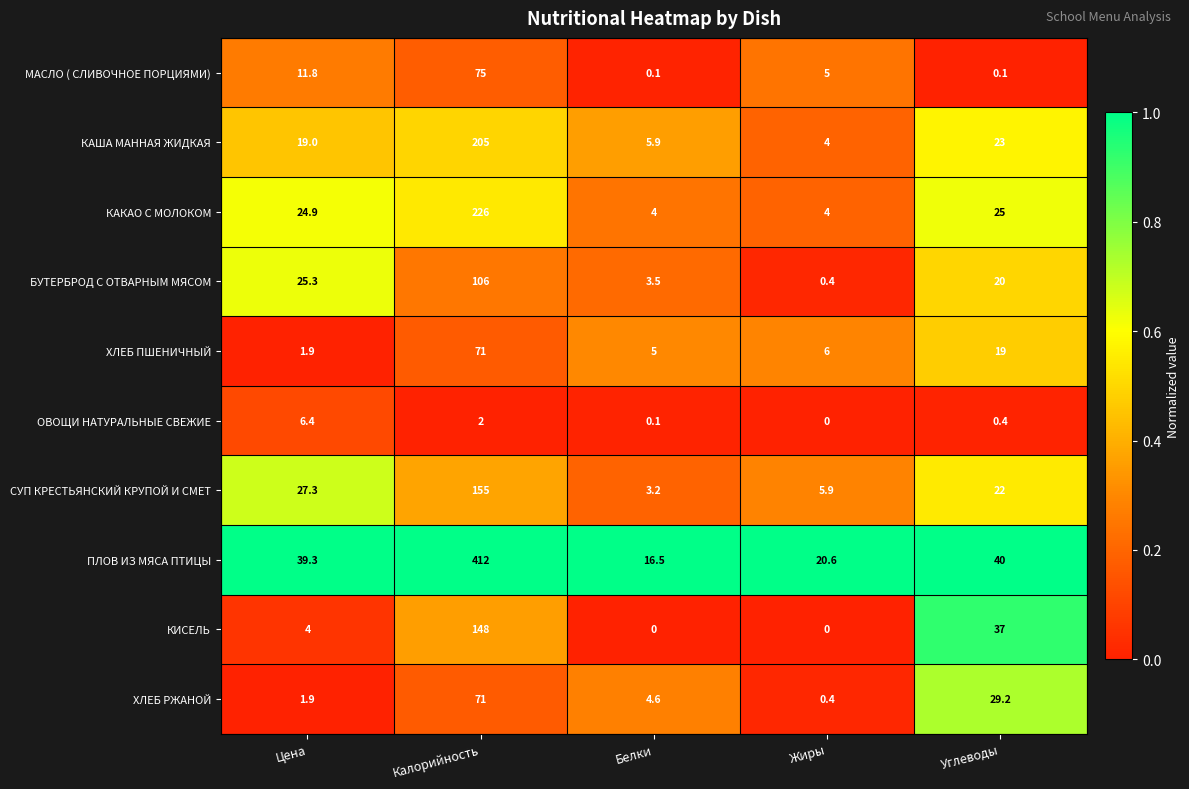

What is the difference between the СУП КРЕСТЬЯНСКИЙ КРУПОЙ И СМЕТ values at Калорийность and Жиры?

149.1